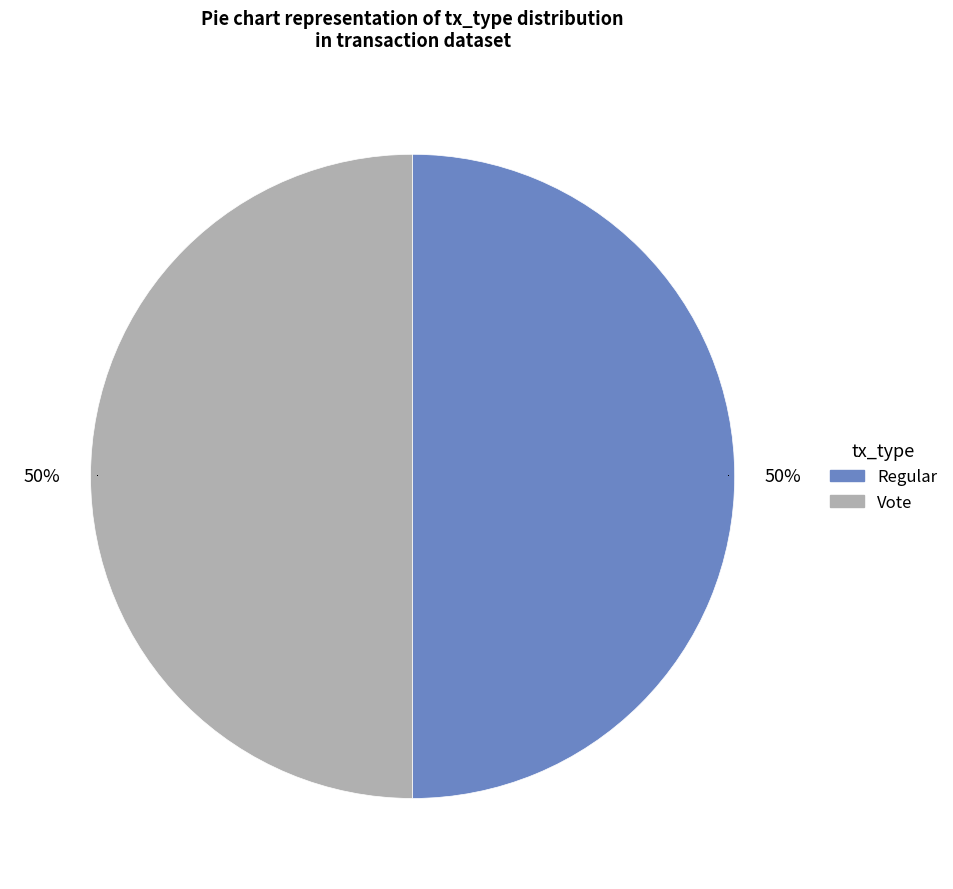

Approximately how many times larger is the value at Regular compared to Vote?

1.0